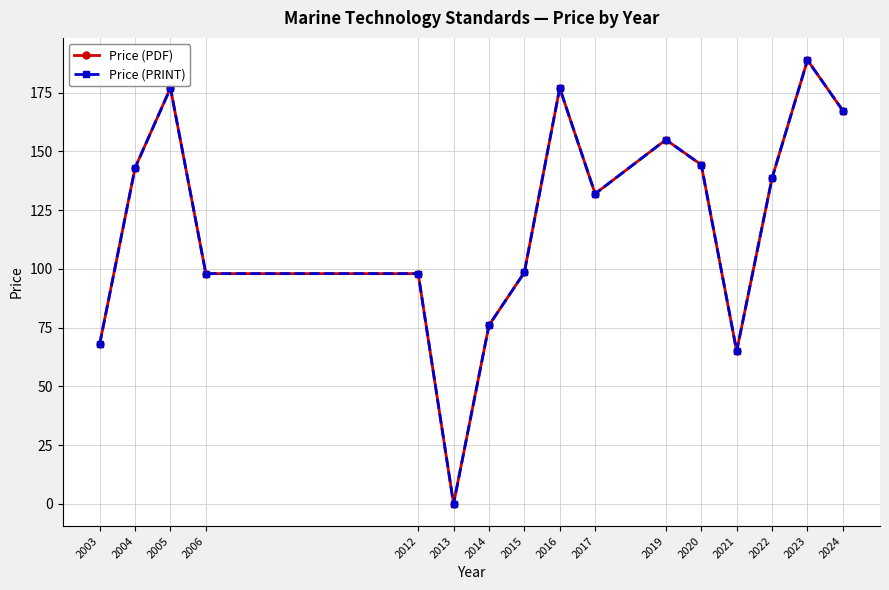

Is this an area chart (filled region under the line)?

No